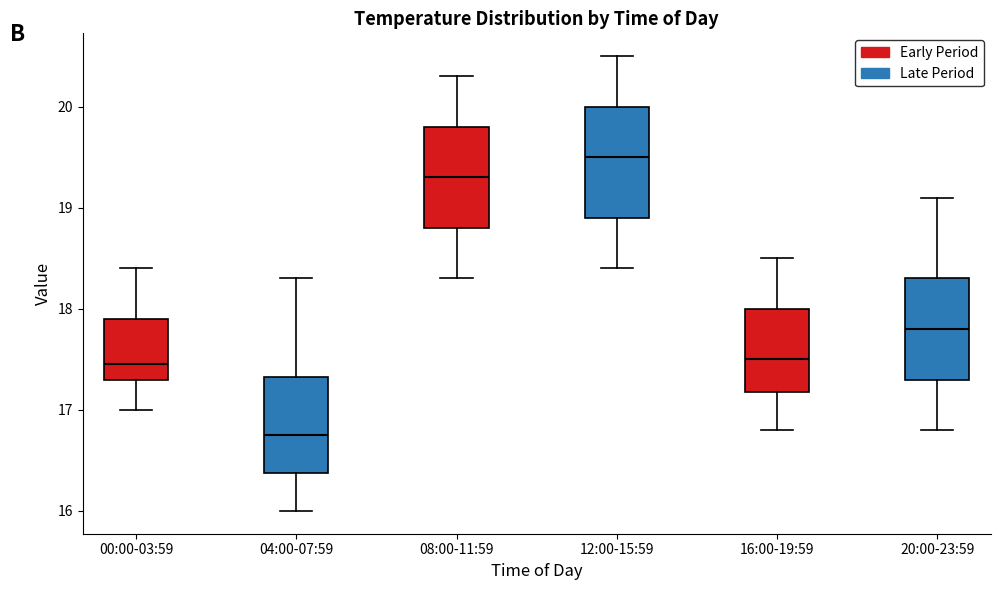

Where does the lower whisker of the box for 16:00-19:59 end on the y-axis? The values are not printed on the chart, so give them approximately, as read against the axis.

16.8